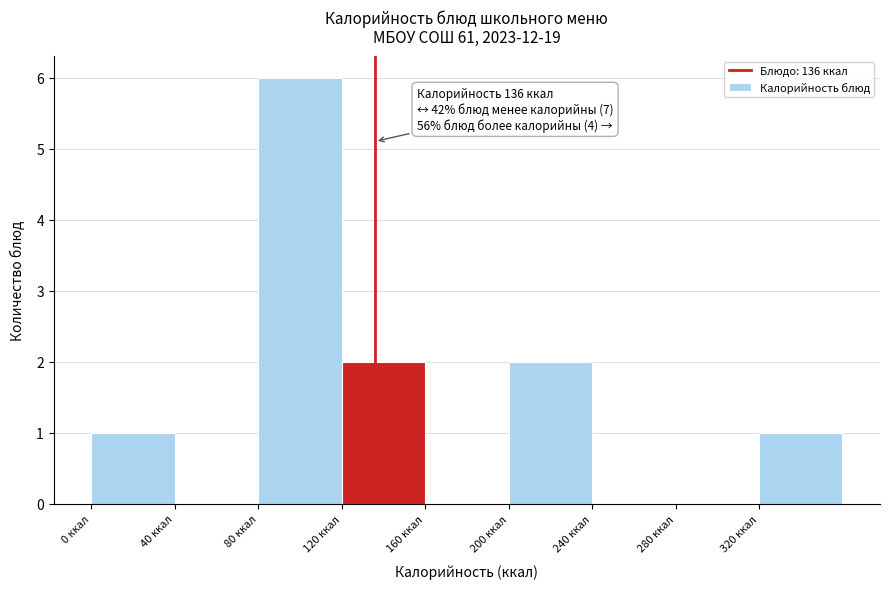

Which range on the x-axis has the tallest bar?

80 to 120